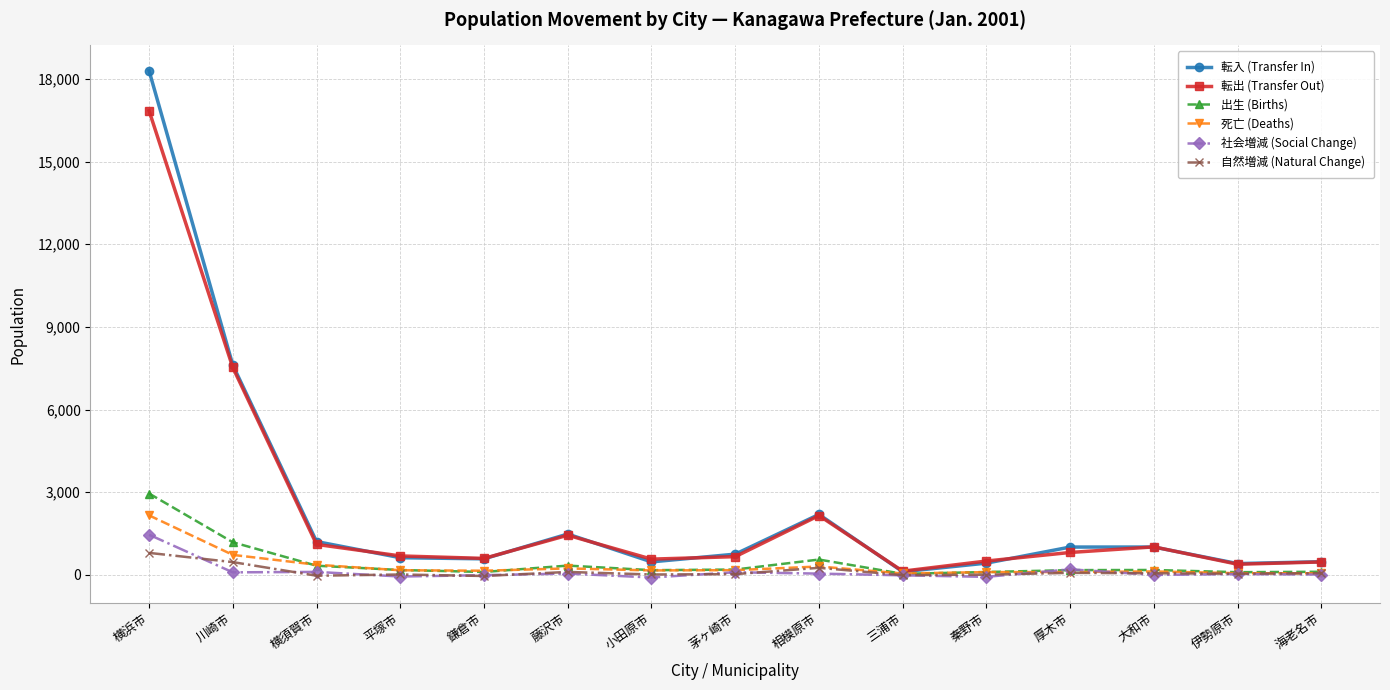

In 出生 (Births), how many points are higher than both neighbors (excluding endpoints)?

3